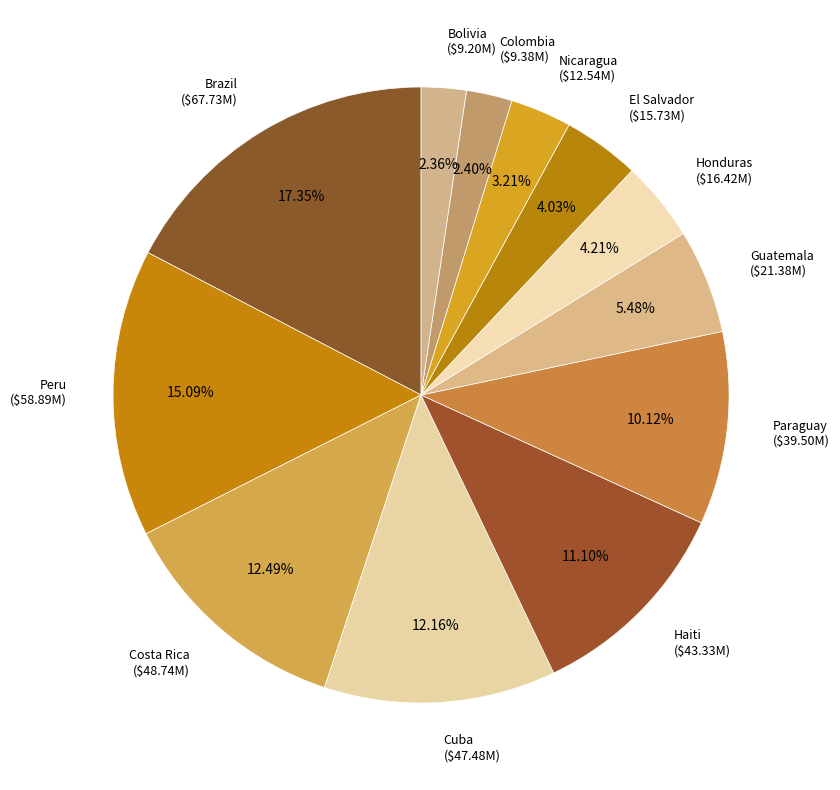

Which category has the biggest portion of the pie?

Brazil